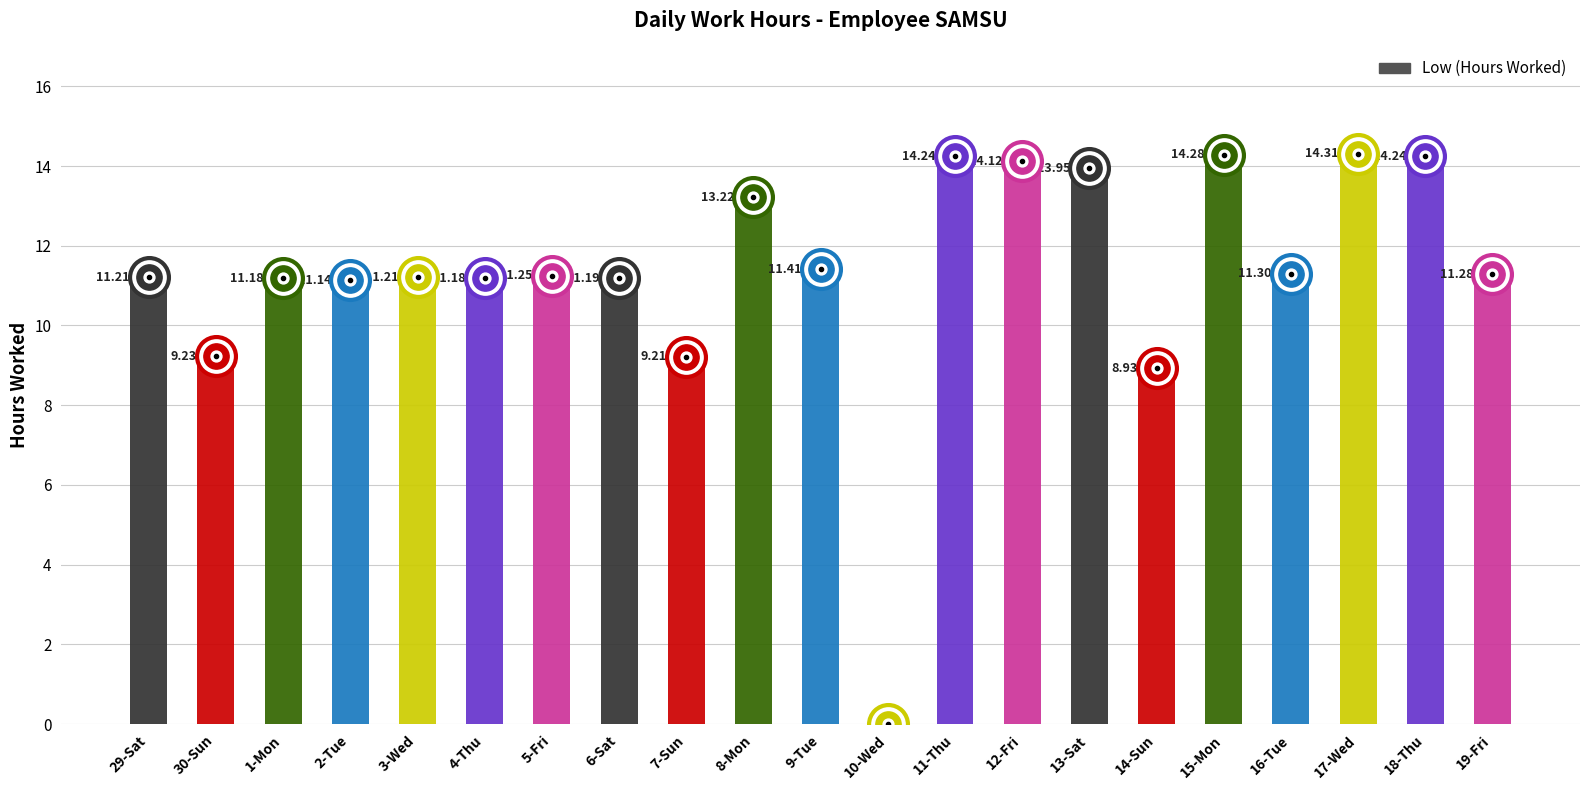

List the labels in order of value, smallest first.

10-Wed, 14-Sun, 7-Sun, 30-Sun, 2-Tue, 1-Mon, 4-Thu, 6-Sat, 29-Sat, 3-Wed, 5-Fri, 19-Fri, 16-Tue, 9-Tue, 8-Mon, 13-Sat, 12-Fri, 11-Thu, 18-Thu, 15-Mon, 17-Wed